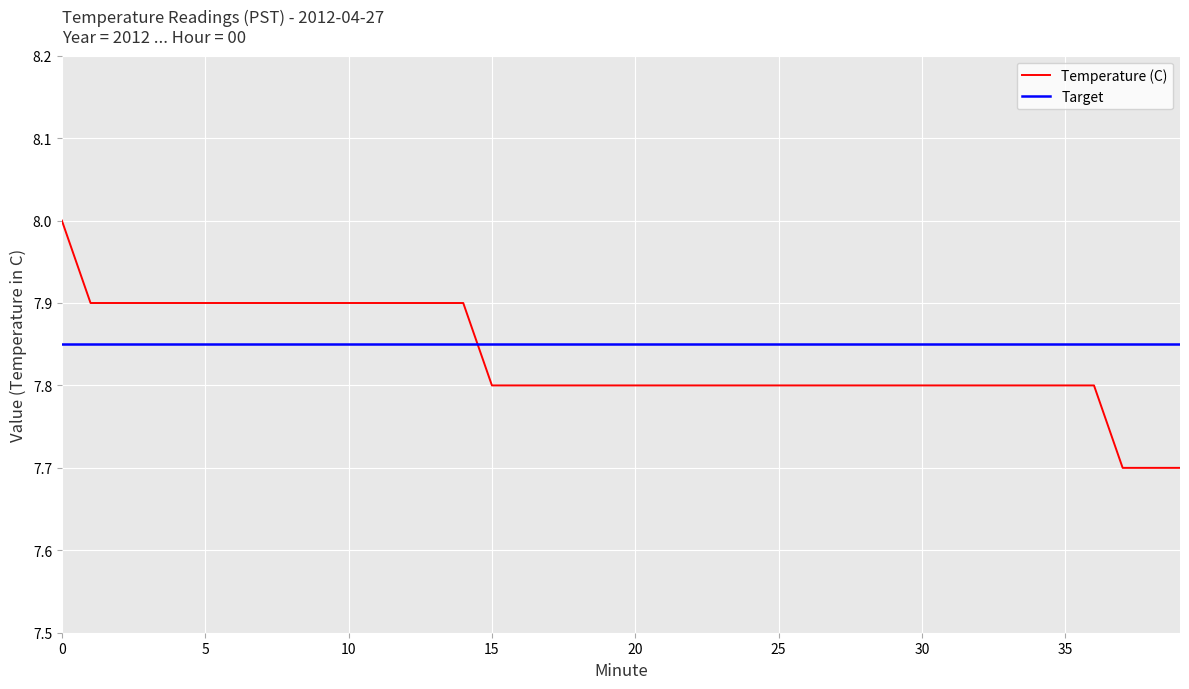

Which series has the widest spread of values?

Temperature (C)